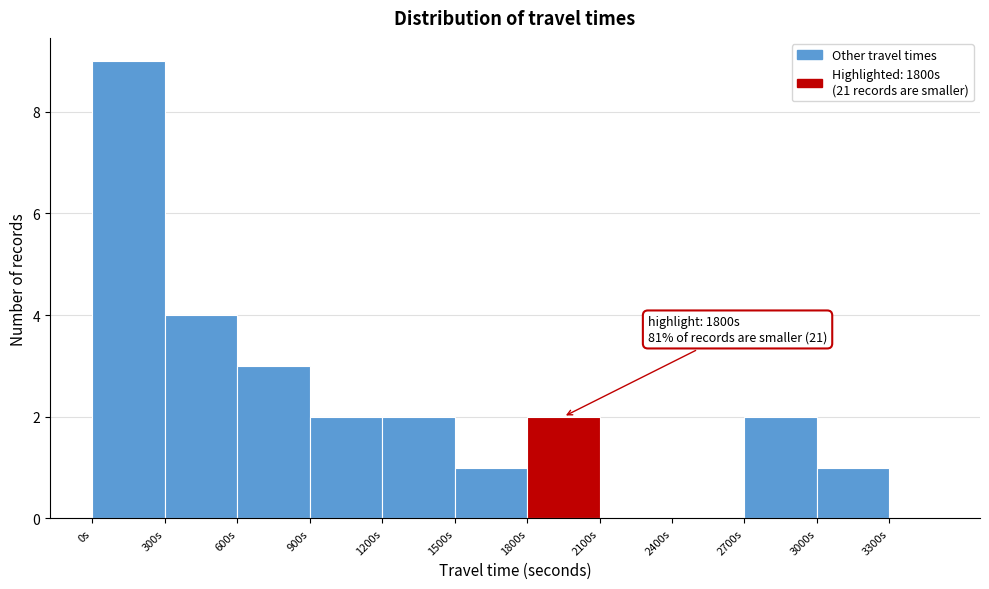

Over which range of the x-axis is the bar tallest?

0 to 300